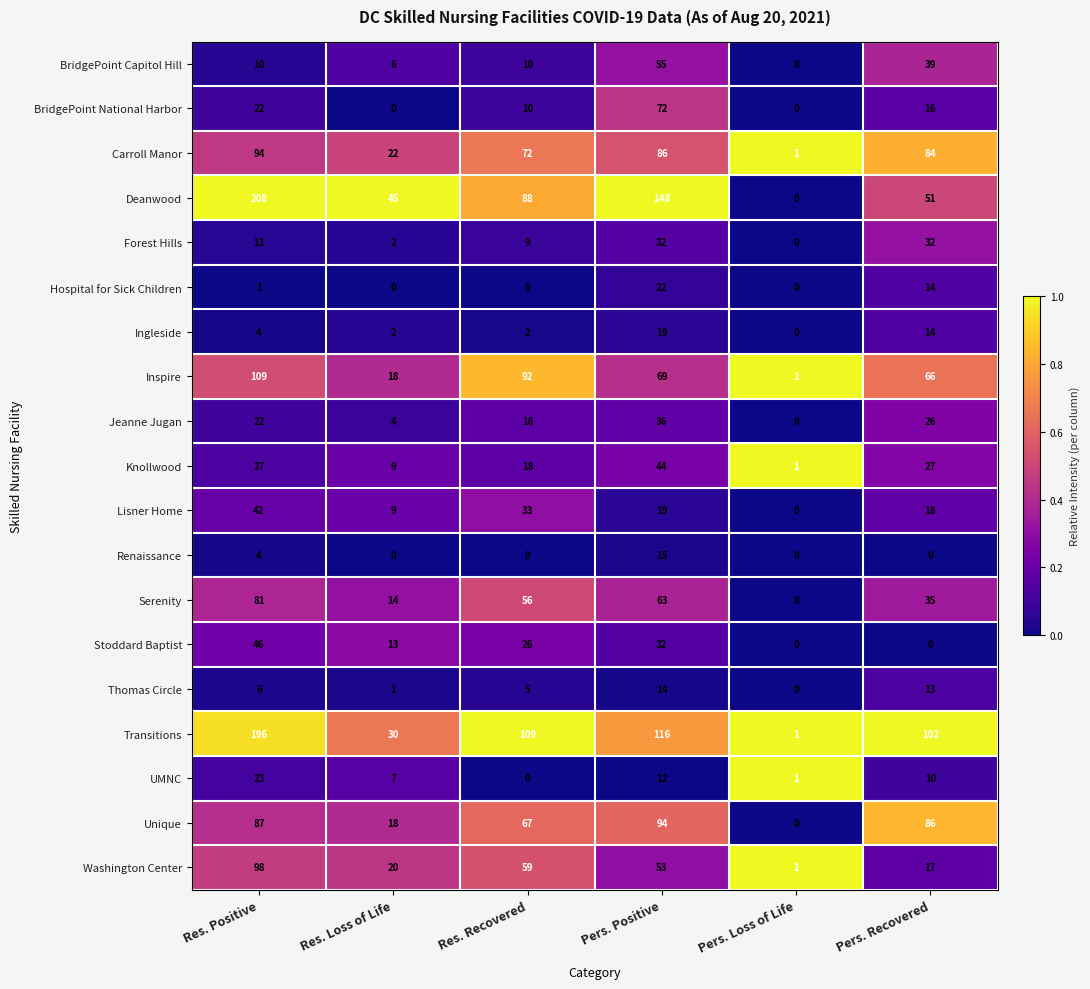

Which series changed the most between Pers. Loss of Life and Pers. Recovered?

Transitions